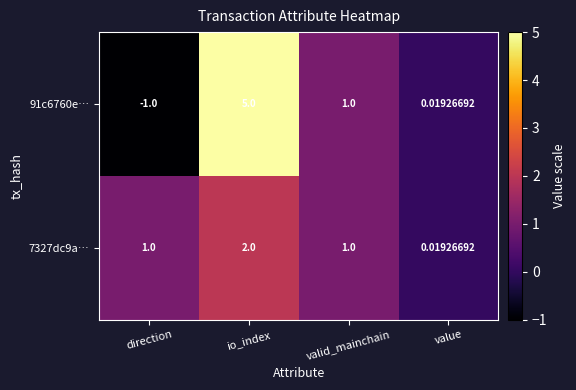

At which label does 91c6760e… first exceed 1?

io_index